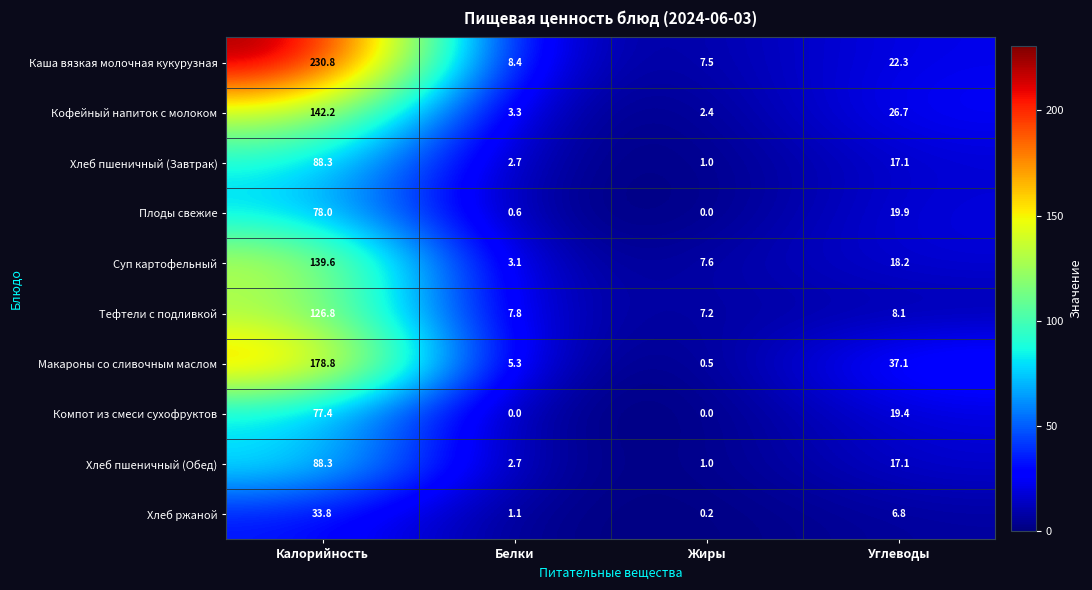

At which label does Хлеб пшеничный (Обед) reach its peak?

Калорийность